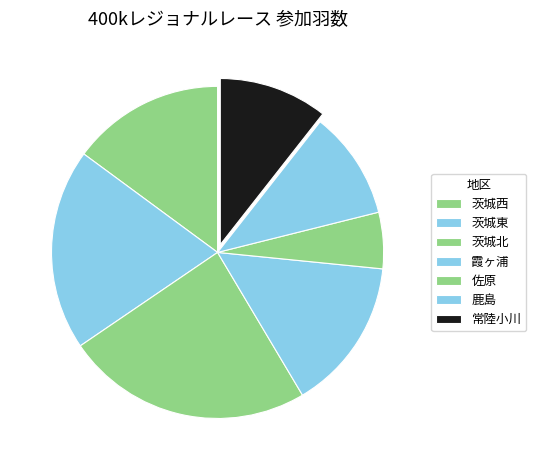

What percentage is the 茨城北 slice, to the nearest percent?

24%